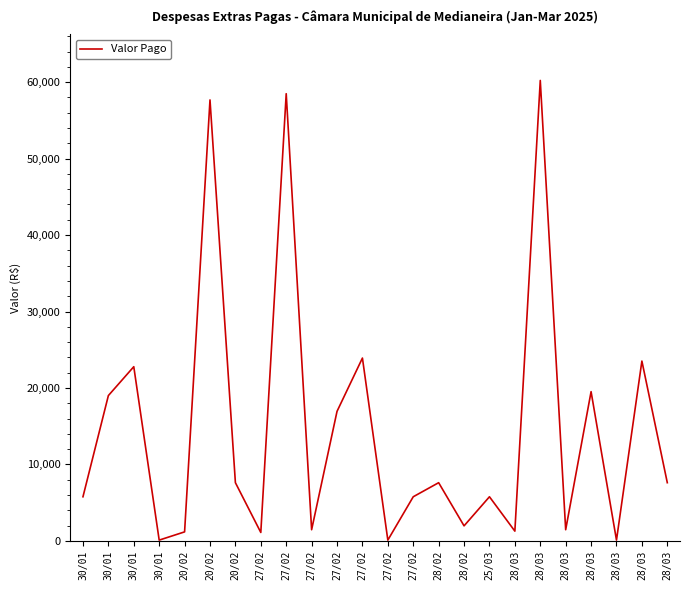

What is the smallest value displayed?

103.5